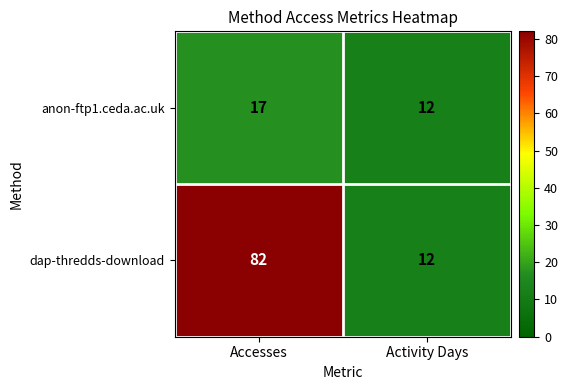

Which category has the lowest value across all series?

Activity Days